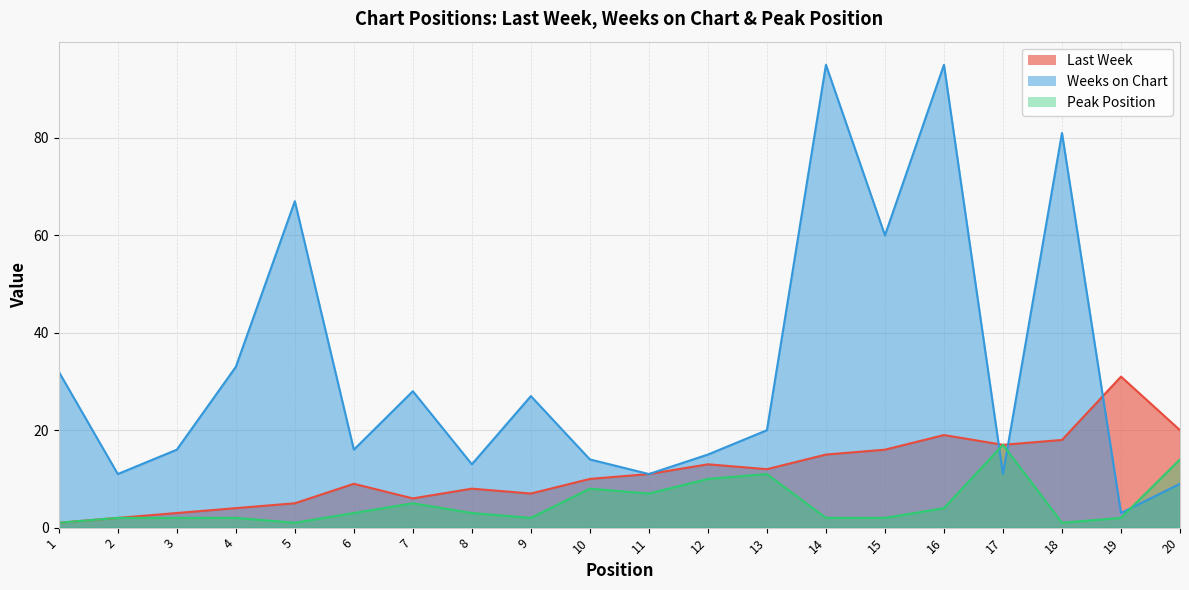

Reading left to right, extract all data points from this chart.

Last Week: 1	2	3	4	5	9	6	8	7	10	11	13	12	15	16	19	17	18	31	20
Weeks on Chart: 32	11	16	33	67	16	28	13	27	14	11	15	20	95	60	95	11	81	3	9
Peak Position: 1	2	2	2	1	3	5	3	2	8	7	10	11	2	2	4	17	1	2	14